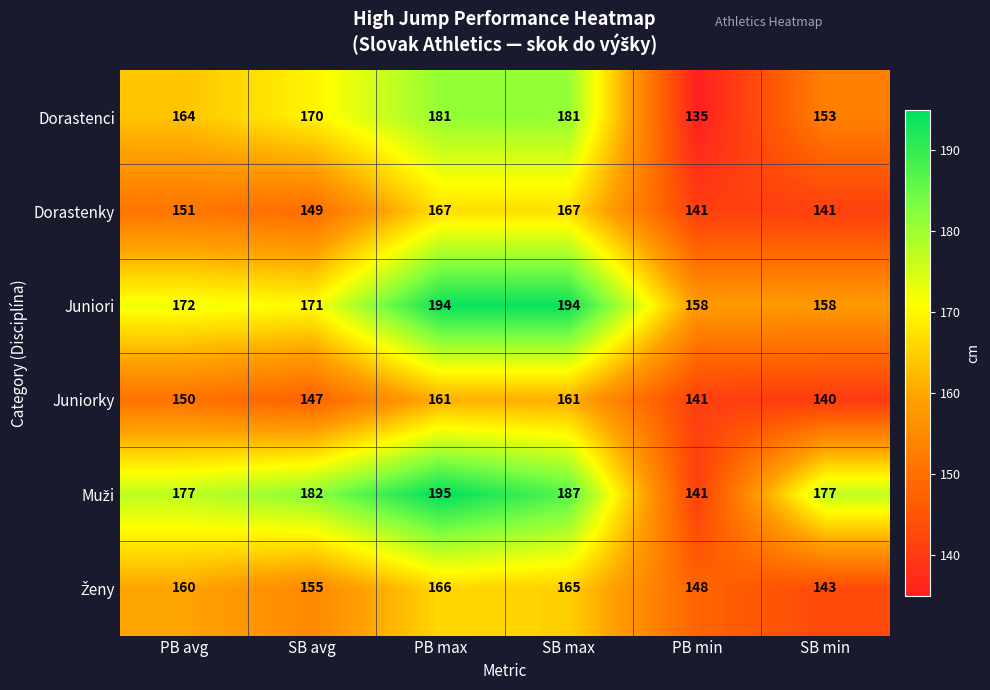

At which category is the sum across all series the highest?

PB max